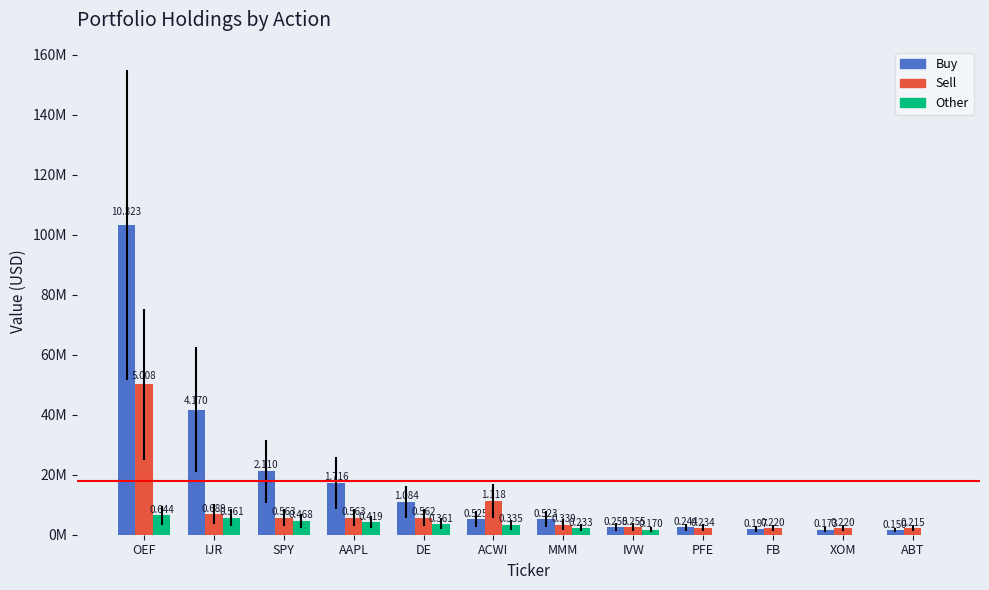

What is the label of the 5th bar from the left?

DE